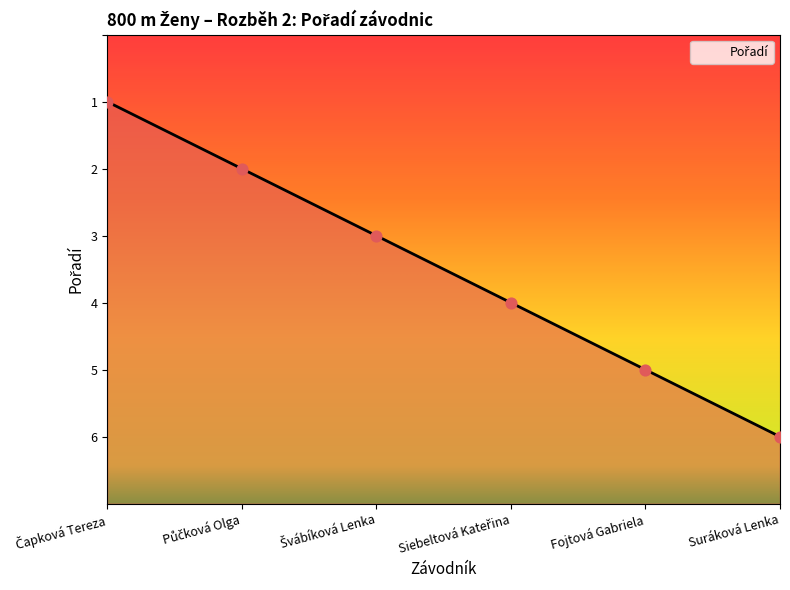

Approximately how many times larger is the value at Půčková Olga compared to Siebeltová Kateřina?

1.7